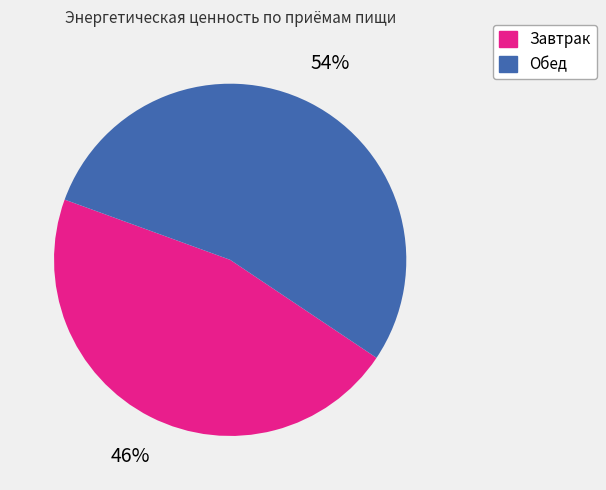

Which category has the biggest portion of the pie?

Обед